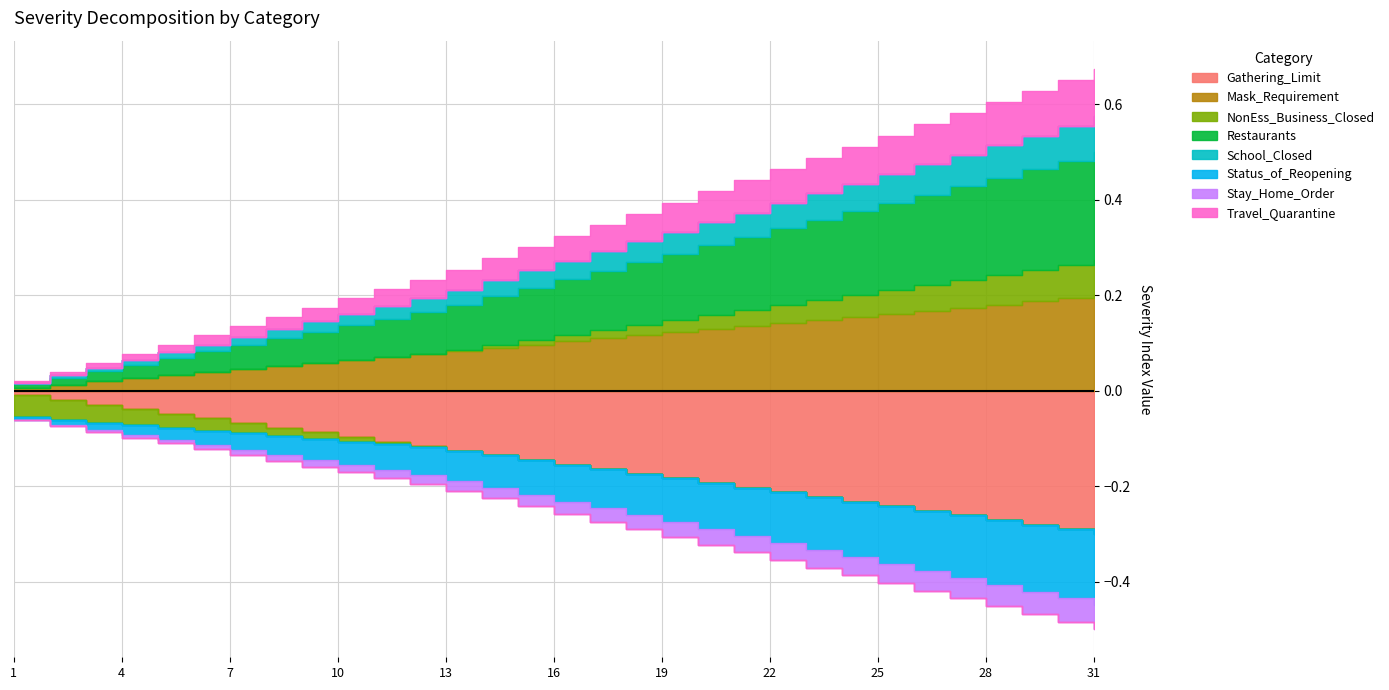

Is it true that the value at 21 is 34?

False